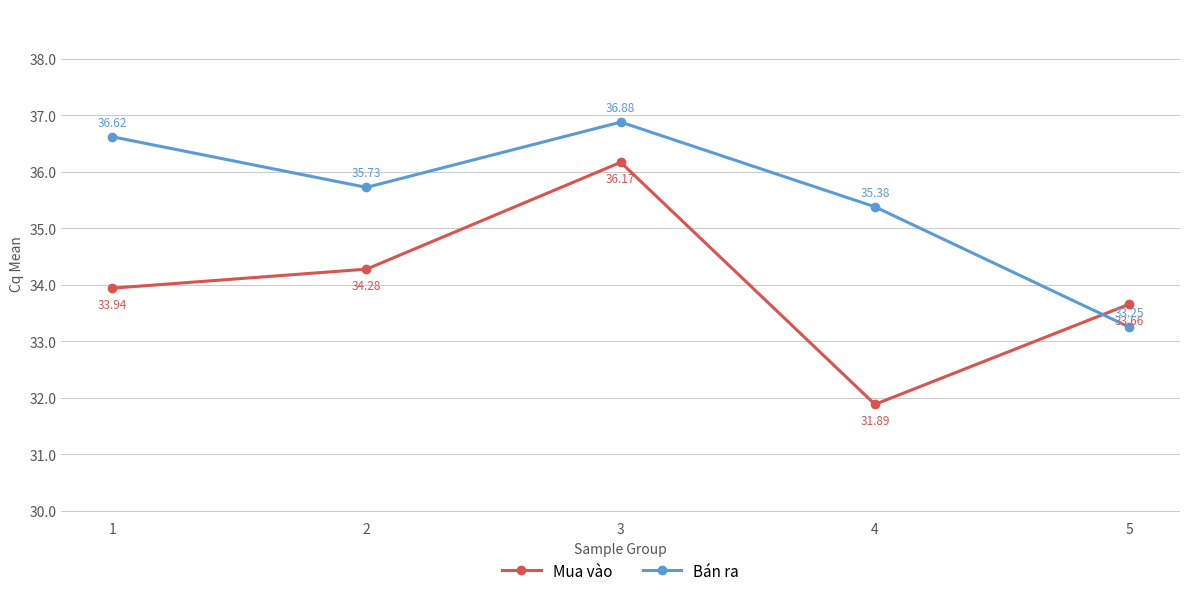

What value does the Bán ra series have at 3?

36.9